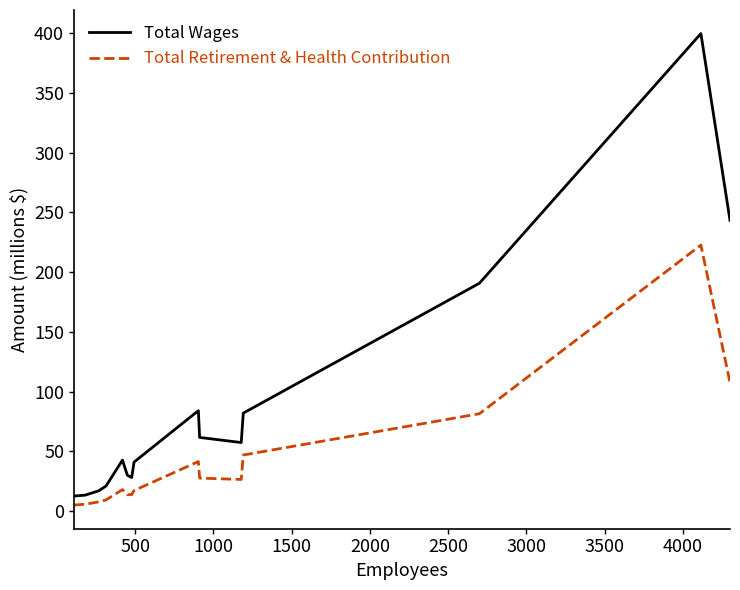

Which series has the widest spread of values?

Total Wages